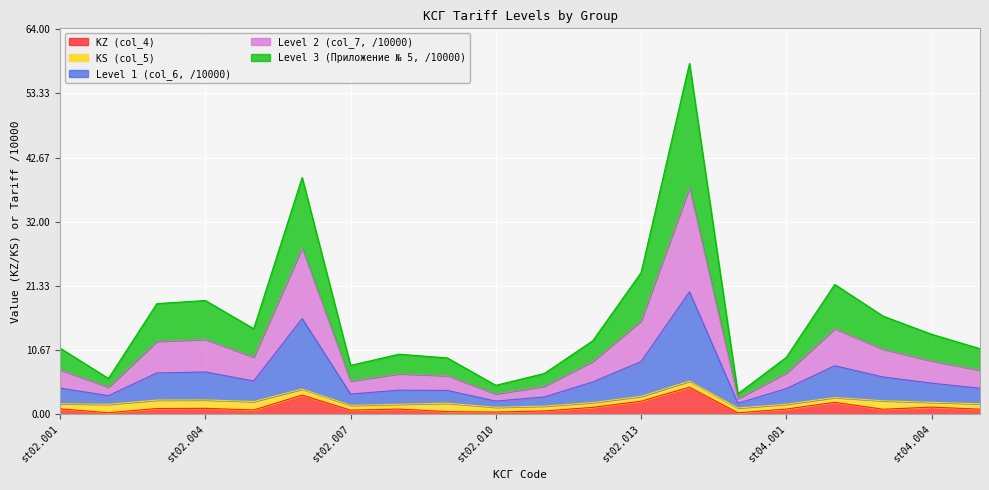

Is the value of Level 2 (col_7, /10000) at st02.013 greater than the value of Level 3 (Приложение № 5, /10000) at st02.006?

No